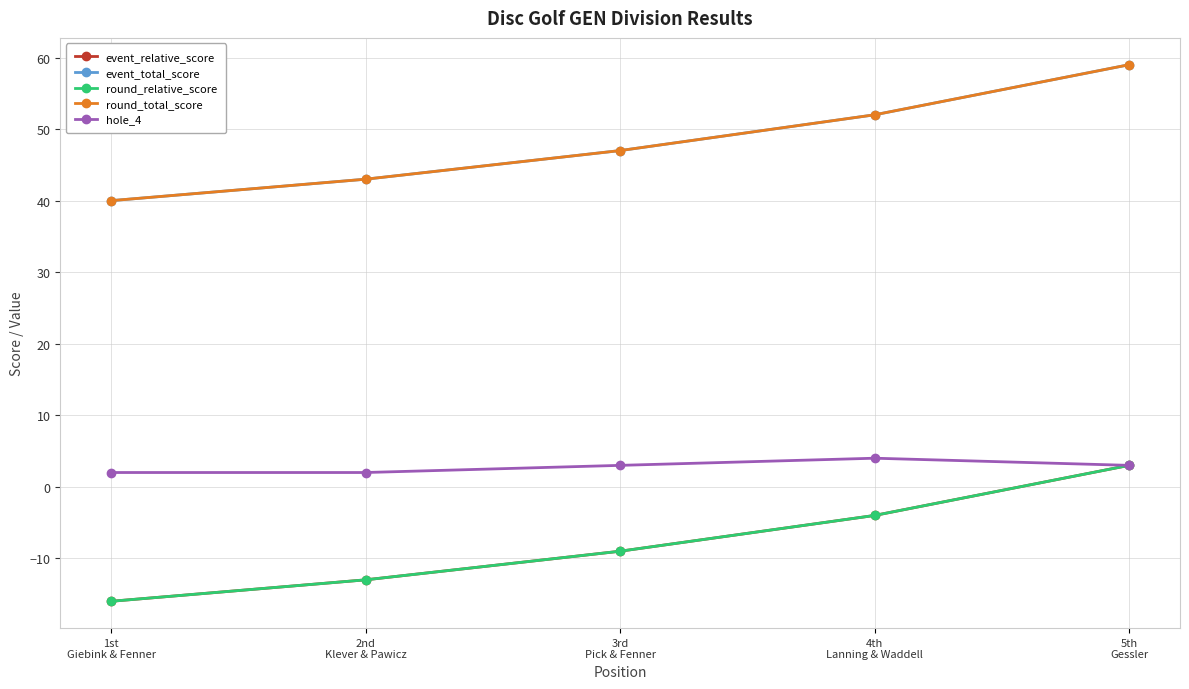

Which category has the lowest value in the hole_4 series?

1st
Giebink & Fenner